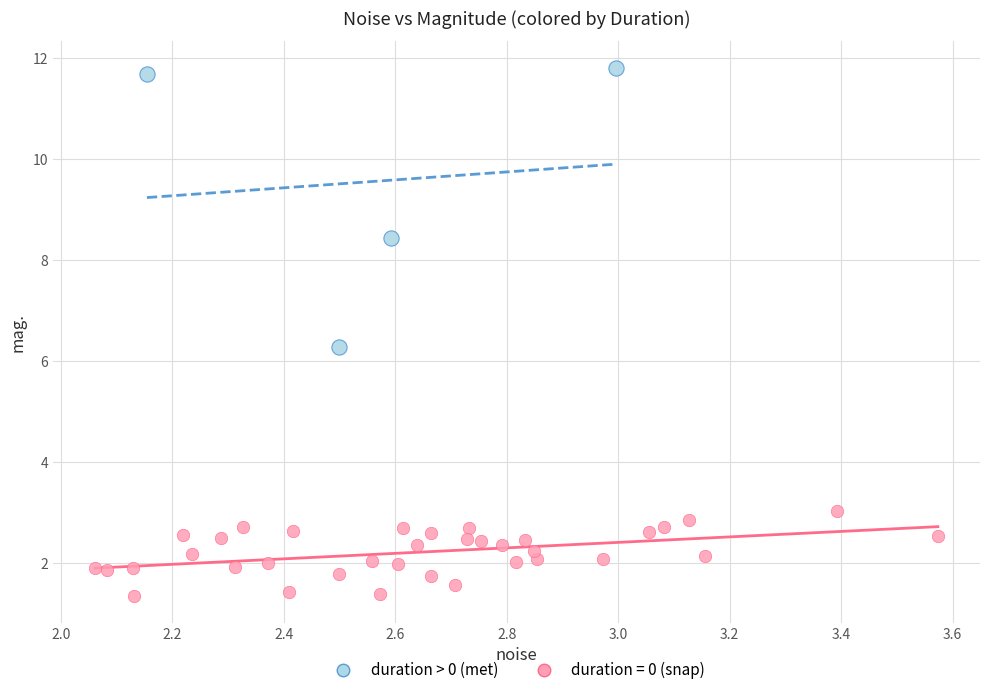

Which series has the widest spread of Y values?

duration > 0 (met)